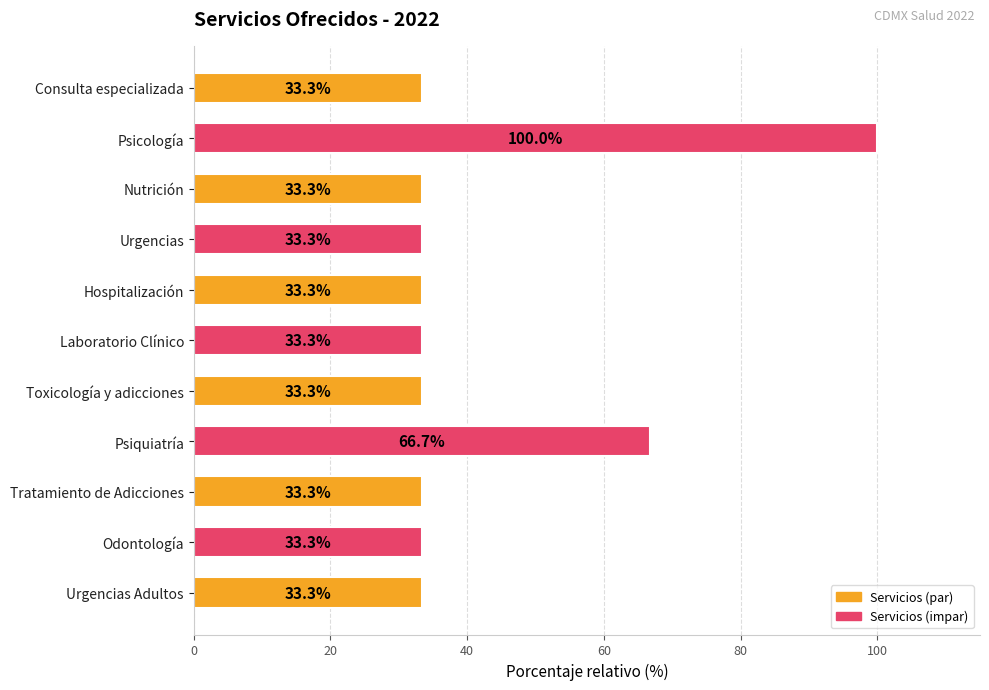

What is the difference between the maximum and minimum values?

66.7